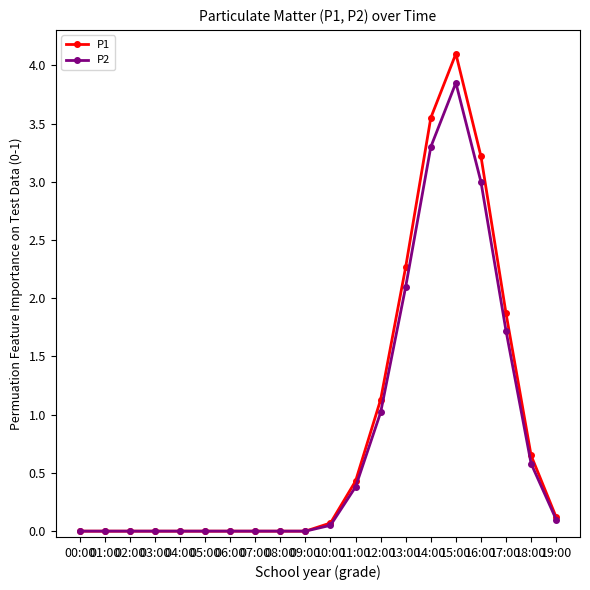

Where is P2 nearest to the value 1?

12:00